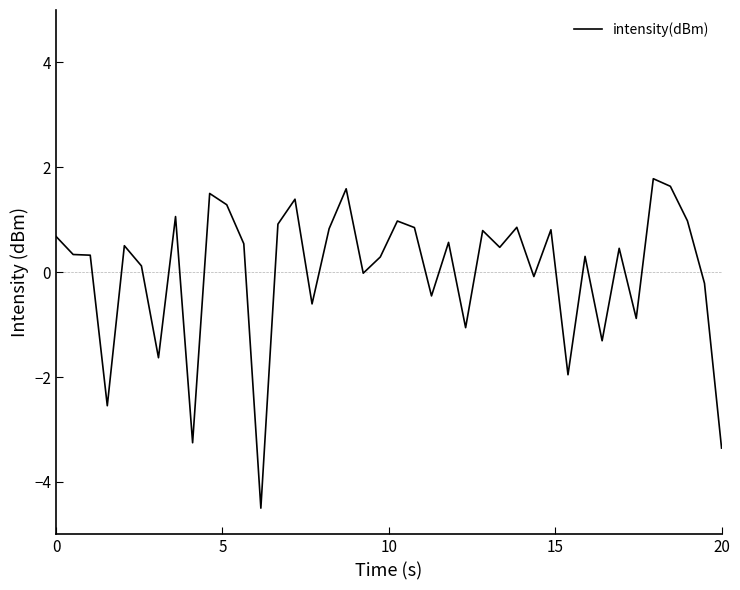

What is the smallest value displayed?

-4.5